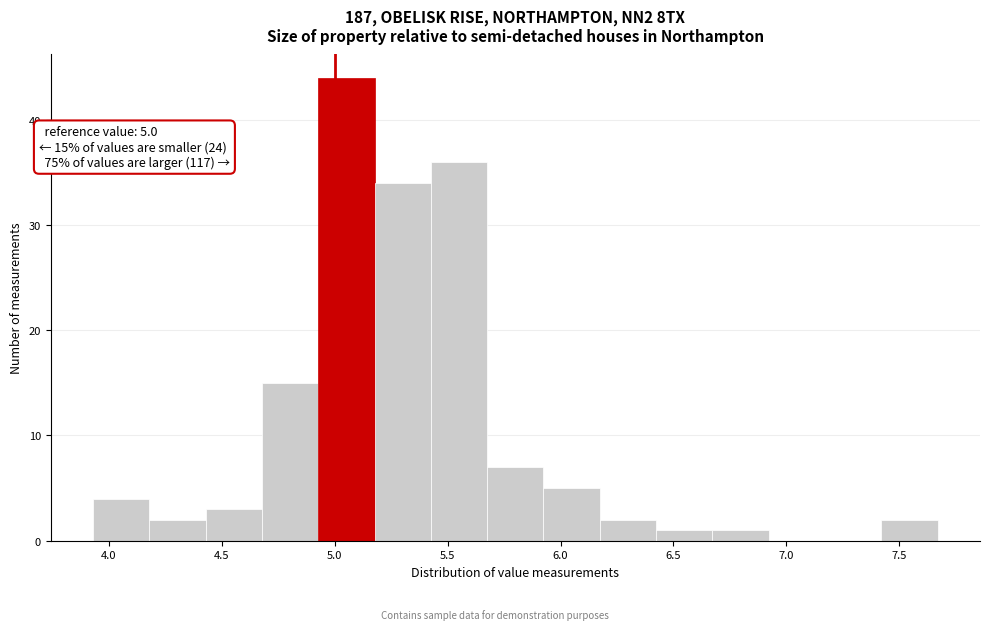

Which range on the x-axis has the tallest bar?

4.95 to 5.20